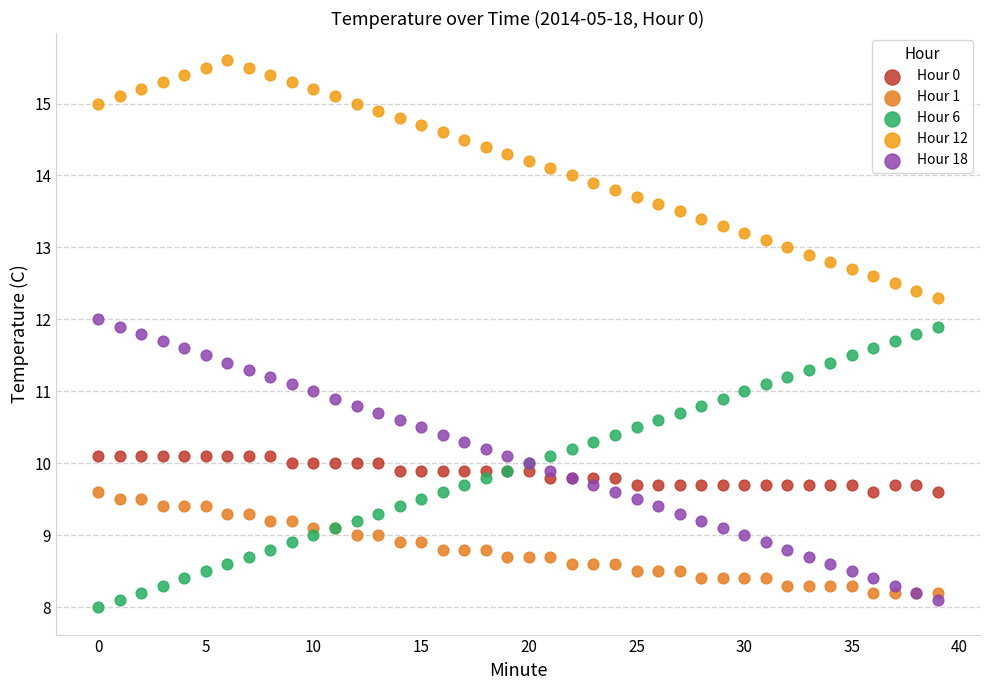

Which series reaches the maximum Y coordinate?

Hour 12